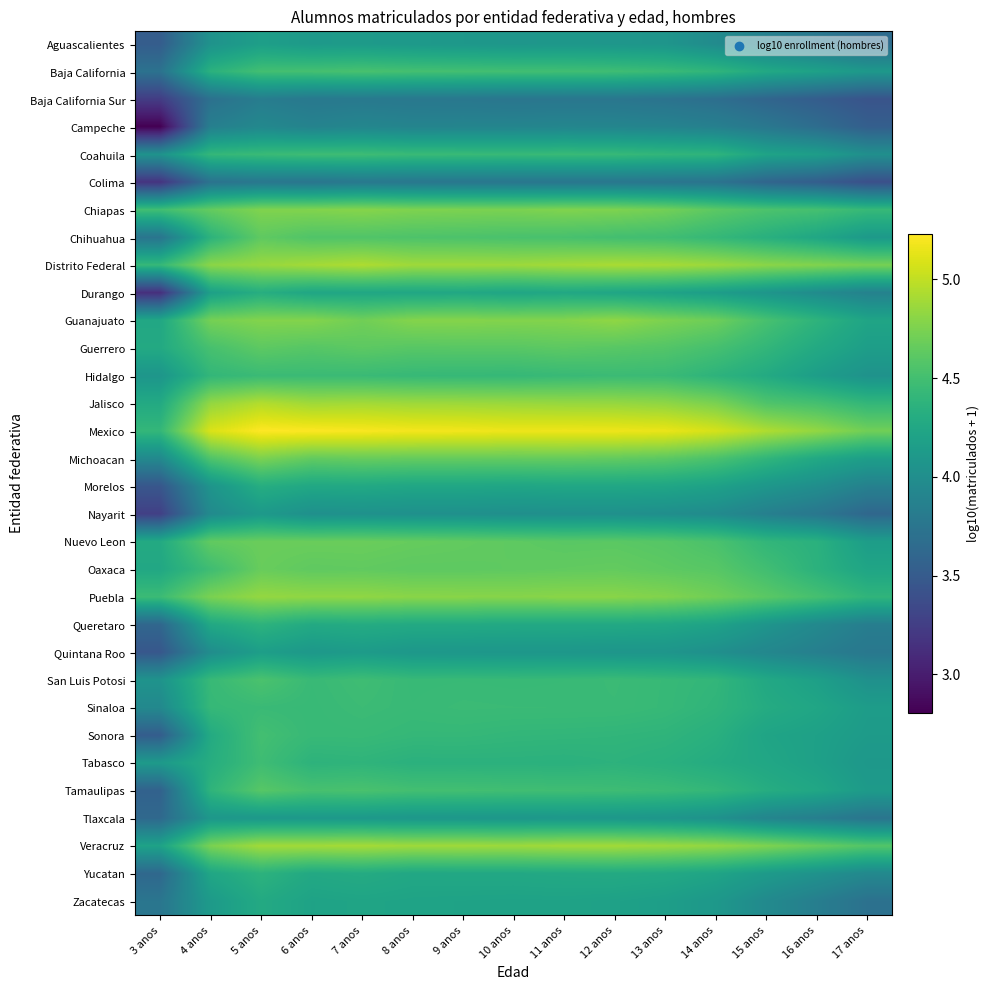

Reading right to left, list all the values displayed in this chart.

Aguascalientes: 17 anos=3.7	16 anos=3.8	15 anos=3.9	14 anos=4.0	13 anos=4.1	12 anos=4.1	11 anos=4.1	10 anos=4.1	9 anos=4.1	8 anos=4.1	7 anos=4.1	6 anos=4.1	5 anos=4.2	4 anos=4.0	3 anos=3.5
Baja California: 17 anos=4.1	16 anos=4.2	15 anos=4.3	14 anos=4.4	13 anos=4.4	12 anos=4.5	11 anos=4.5	10 anos=4.5	9 anos=4.5	8 anos=4.5	7 anos=4.5	6 anos=4.5	5 anos=4.5	4 anos=4.4	3 anos=3.7
Baja California Sur: 17 anos=3.4	16 anos=3.5	15 anos=3.6	14 anos=3.7	13 anos=3.7	12 anos=3.8	11 anos=3.8	10 anos=3.8	9 anos=3.8	8 anos=3.8	7 anos=3.8	6 anos=3.8	5 anos=3.8	4 anos=3.7	3 anos=3.2
Campeche: 17 anos=3.5	16 anos=3.7	15 anos=3.8	14 anos=3.9	13 anos=3.9	12 anos=3.9	11 anos=3.9	10 anos=3.9	9 anos=3.9	8 anos=3.9	7 anos=3.9	6 anos=3.9	5 anos=3.9	4 anos=3.9	3 anos=2.8
Coahuila: 17 anos=4.0	16 anos=4.2	15 anos=4.2	14 anos=4.4	13 anos=4.4	12 anos=4.4	11 anos=4.4	10 anos=4.4	9 anos=4.4	8 anos=4.4	7 anos=4.5	6 anos=4.5	5 anos=4.4	4 anos=4.4	3 anos=4.0
Colima: 17 anos=3.4	16 anos=3.5	15 anos=3.6	14 anos=3.7	13 anos=3.8	12 anos=3.8	11 anos=3.8	10 anos=3.8	9 anos=3.8	8 anos=3.8	7 anos=3.8	6 anos=3.8	5 anos=3.8	4 anos=3.7	3 anos=3.2
Chiapas: 17 anos=4.4	16 anos=4.5	15 anos=4.5	14 anos=4.6	13 anos=4.7	12 anos=4.8	11 anos=4.8	10 anos=4.7	9 anos=4.7	8 anos=4.8	7 anos=4.8	6 anos=4.8	5 anos=4.8	4 anos=4.7	3 anos=4.5
Chihuahua: 17 anos=4.1	16 anos=4.2	15 anos=4.3	14 anos=4.4	13 anos=4.5	12 anos=4.5	11 anos=4.5	10 anos=4.5	9 anos=4.5	8 anos=4.6	7 anos=4.6	6 anos=4.6	5 anos=4.6	4 anos=4.4	3 anos=3.7
Distrito Federal: 17 anos=4.7	16 anos=4.8	15 anos=4.8	14 anos=4.9	13 anos=4.9	12 anos=4.9	11 anos=4.9	10 anos=4.9	9 anos=4.9	8 anos=4.9	7 anos=4.9	6 anos=4.9	5 anos=4.9	4 anos=4.8	3 anos=4.4
Durango: 17 anos=3.9	16 anos=4.0	15 anos=4.1	14 anos=4.2	13 anos=4.2	12 anos=4.2	11 anos=4.3	10 anos=4.2	9 anos=4.3	8 anos=4.2	7 anos=4.2	6 anos=4.2	5 anos=4.3	4 anos=4.2	3 anos=3.1
Guanajuato: 17 anos=4.2	16 anos=4.4	15 anos=4.5	14 anos=4.7	13 anos=4.7	12 anos=4.8	11 anos=4.8	10 anos=4.8	9 anos=4.8	8 anos=4.8	7 anos=4.7	6 anos=4.8	5 anos=4.8	4 anos=4.7	3 anos=4.3
Guerrero: 17 anos=4.2	16 anos=4.3	15 anos=4.4	14 anos=4.5	13 anos=4.6	12 anos=4.6	11 anos=4.6	10 anos=4.6	9 anos=4.6	8 anos=4.6	7 anos=4.6	6 anos=4.6	5 anos=4.6	4 anos=4.5	3 anos=4.3
Hidalgo: 17 anos=4.0	16 anos=4.2	15 anos=4.3	14 anos=4.4	13 anos=4.5	12 anos=4.5	11 anos=4.4	10 anos=4.4	9 anos=4.4	8 anos=4.4	7 anos=4.5	6 anos=4.5	5 anos=4.5	4 anos=4.4	3 anos=4.1
Jalisco: 17 anos=4.4	16 anos=4.5	15 anos=4.6	14 anos=4.7	13 anos=4.8	12 anos=4.8	11 anos=4.8	10 anos=4.9	9 anos=4.9	8 anos=4.9	7 anos=4.9	6 anos=4.9	5 anos=5.0	4 anos=4.8	3 anos=4.3
Mexico: 17 anos=4.7	16 anos=4.8	15 anos=4.9	14 anos=5.1	13 anos=5.2	12 anos=5.2	11 anos=5.2	10 anos=5.2	9 anos=5.2	8 anos=5.2	7 anos=5.2	6 anos=5.2	5 anos=5.2	4 anos=5.1	3 anos=4.4
Michoacan: 17 anos=4.2	16 anos=4.3	15 anos=4.4	14 anos=4.5	13 anos=4.6	12 anos=4.6	11 anos=4.7	10 anos=4.7	9 anos=4.7	8 anos=4.7	7 anos=4.7	6 anos=4.6	5 anos=4.7	4 anos=4.6	3 anos=3.9
Morelos: 17 anos=3.9	16 anos=4.0	15 anos=4.1	14 anos=4.2	13 anos=4.2	12 anos=4.2	11 anos=4.2	10 anos=4.2	9 anos=4.2	8 anos=4.2	7 anos=4.3	6 anos=4.3	5 anos=4.3	4 anos=4.1	3 anos=3.5
Nayarit: 17 anos=3.6	16 anos=3.8	15 anos=3.9	14 anos=4.0	13 anos=4.0	12 anos=4.0	11 anos=4.0	10 anos=4.0	9 anos=4.0	8 anos=4.0	7 anos=4.0	6 anos=4.0	5 anos=4.1	4 anos=4.0	3 anos=3.3
Nuevo Leon: 17 anos=4.2	16 anos=4.3	15 anos=4.4	14 anos=4.5	13 anos=4.6	12 anos=4.6	11 anos=4.6	10 anos=4.6	9 anos=4.6	8 anos=4.7	7 anos=4.7	6 anos=4.7	5 anos=4.7	4 anos=4.6	3 anos=4.3
Oaxaca: 17 anos=4.2	16 anos=4.4	15 anos=4.5	14 anos=4.6	13 anos=4.6	12 anos=4.7	11 anos=4.6	10 anos=4.6	9 anos=4.6	8 anos=4.6	7 anos=4.6	6 anos=4.6	5 anos=4.7	4 anos=4.5	3 anos=4.3
Puebla: 17 anos=4.4	16 anos=4.5	15 anos=4.6	14 anos=4.7	13 anos=4.8	12 anos=4.8	11 anos=4.8	10 anos=4.8	9 anos=4.8	8 anos=4.8	7 anos=4.8	6 anos=4.8	5 anos=4.8	4 anos=4.7	3 anos=4.5
Queretaro: 17 anos=3.8	16 anos=3.9	15 anos=4.1	14 anos=4.2	13 anos=4.3	12 anos=4.3	11 anos=4.3	10 anos=4.3	9 anos=4.3	8 anos=4.3	7 anos=4.3	6 anos=4.3	5 anos=4.4	4 anos=4.3	3 anos=3.6
Quintana Roo: 17 anos=3.8	16 anos=3.9	15 anos=3.9	14 anos=4.0	13 anos=4.1	12 anos=4.1	11 anos=4.1	10 anos=4.1	9 anos=4.1	8 anos=4.1	7 anos=4.1	6 anos=4.1	5 anos=4.2	4 anos=4.0	3 anos=3.5
San Luis Potosi: 17 anos=4.0	16 anos=4.2	15 anos=4.3	14 anos=4.4	13 anos=4.4	12 anos=4.5	11 anos=4.4	10 anos=4.4	9 anos=4.4	8 anos=4.4	7 anos=4.5	6 anos=4.4	5 anos=4.5	4 anos=4.4	3 anos=4.1
Sinaloa: 17 anos=4.1	16 anos=4.2	15 anos=4.3	14 anos=4.4	13 anos=4.4	12 anos=4.5	11 anos=4.5	10 anos=4.5	9 anos=4.5	8 anos=4.4	7 anos=4.5	6 anos=4.4	5 anos=4.4	4 anos=4.4	3 anos=3.9
Sonora: 17 anos=4.1	16 anos=4.2	15 anos=4.2	14 anos=4.3	13 anos=4.4	12 anos=4.4	11 anos=4.4	10 anos=4.4	9 anos=4.4	8 anos=4.4	7 anos=4.4	6 anos=4.4	5 anos=4.5	4 anos=4.3	3 anos=3.5
Tabasco: 17 anos=4.1	16 anos=4.2	15 anos=4.2	14 anos=4.3	13 anos=4.3	12 anos=4.4	11 anos=4.4	10 anos=4.4	9 anos=4.4	8 anos=4.4	7 anos=4.4	6 anos=4.4	5 anos=4.5	4 anos=4.3	3 anos=4.1
Tamaulipas: 17 anos=4.1	16 anos=4.2	15 anos=4.3	14 anos=4.4	13 anos=4.5	12 anos=4.5	11 anos=4.5	10 anos=4.5	9 anos=4.5	8 anos=4.5	7 anos=4.5	6 anos=4.5	5 anos=4.6	4 anos=4.4	3 anos=3.6
Tlaxcala: 17 anos=3.7	16 anos=3.8	15 anos=3.9	14 anos=4.0	13 anos=4.1	12 anos=4.1	11 anos=4.1	10 anos=4.1	9 anos=4.1	8 anos=4.1	7 anos=4.1	6 anos=4.1	5 anos=4.1	4 anos=4.1	3 anos=3.6
Veracruz: 17 anos=4.6	16 anos=4.7	15 anos=4.8	14 anos=4.8	13 anos=4.9	12 anos=4.9	11 anos=4.9	10 anos=4.9	9 anos=4.9	8 anos=4.9	7 anos=4.9	6 anos=4.9	5 anos=4.9	4 anos=4.7	3 anos=4.2
Yucatan: 17 anos=3.9	16 anos=4.0	15 anos=4.1	14 anos=4.2	13 anos=4.3	12 anos=4.3	11 anos=4.3	10 anos=4.3	9 anos=4.3	8 anos=4.3	7 anos=4.3	6 anos=4.3	5 anos=4.4	4 anos=4.2	3 anos=3.6
Zacatecas: 17 anos=3.7	16 anos=3.8	15 anos=4.0	14 anos=4.1	13 anos=4.2	12 anos=4.2	11 anos=4.2	10 anos=4.2	9 anos=4.2	8 anos=4.2	7 anos=4.2	6 anos=4.2	5 anos=4.3	4 anos=4.1	3 anos=3.8